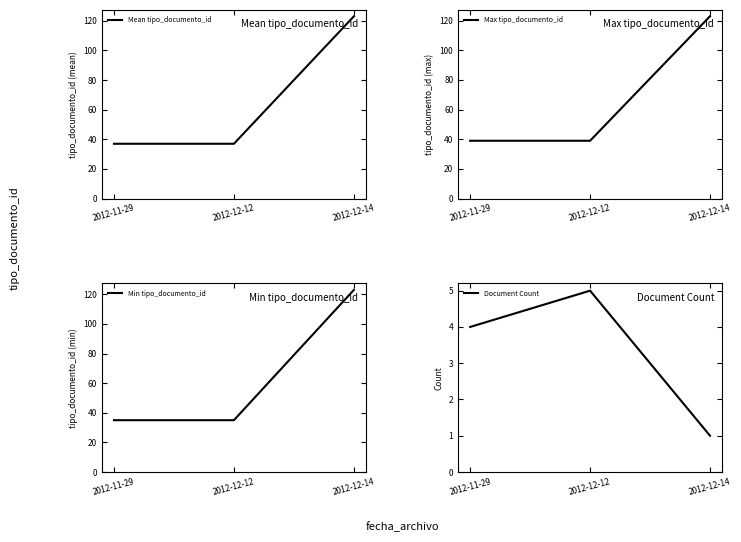

What is the sum of all Document Count values?

10